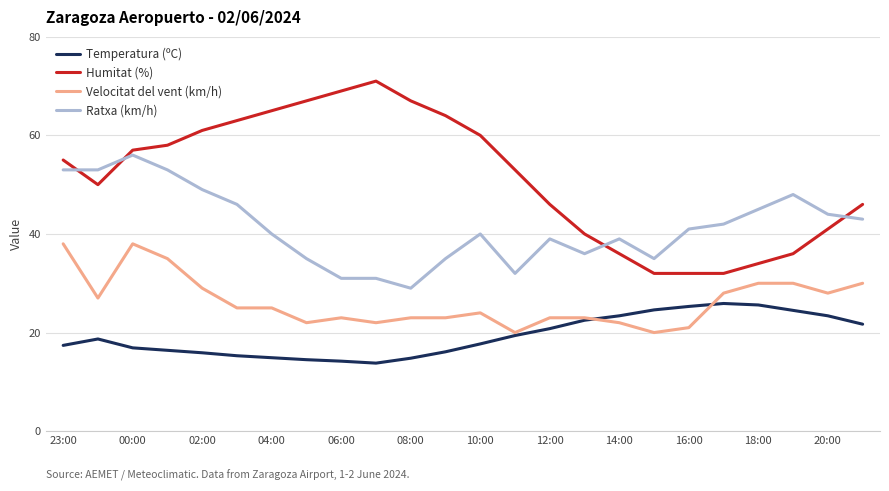

Which series has the largest total across all categories?

Humitat (%)